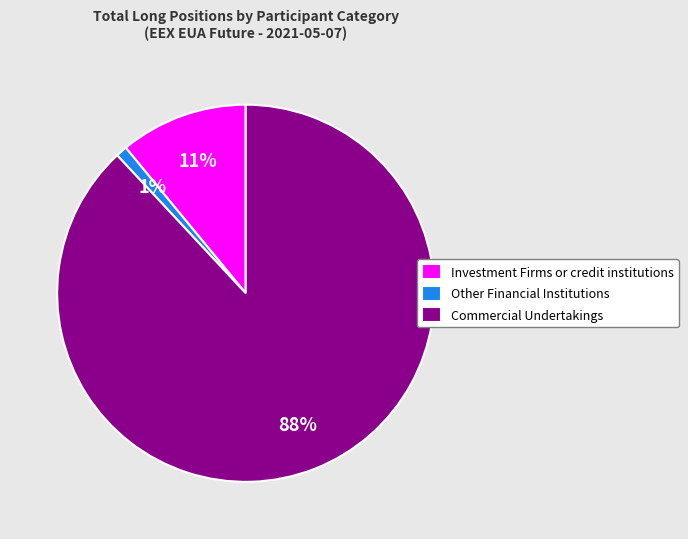

What percentage is the Commercial Undertakings slice, to the nearest percent?

88%